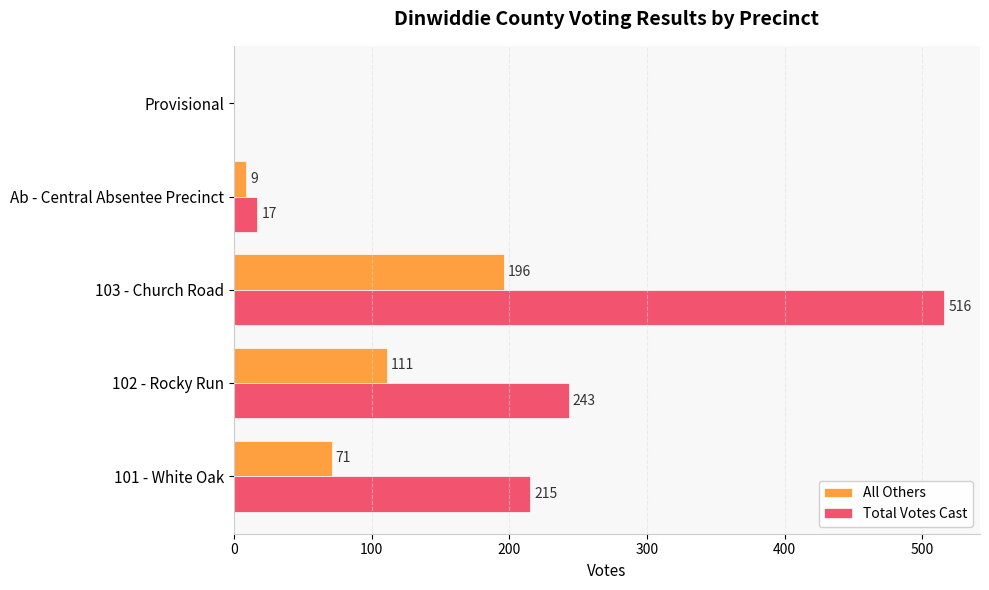

Is it true that Total Votes Cast equals 516 at 103 - Church Road?

True